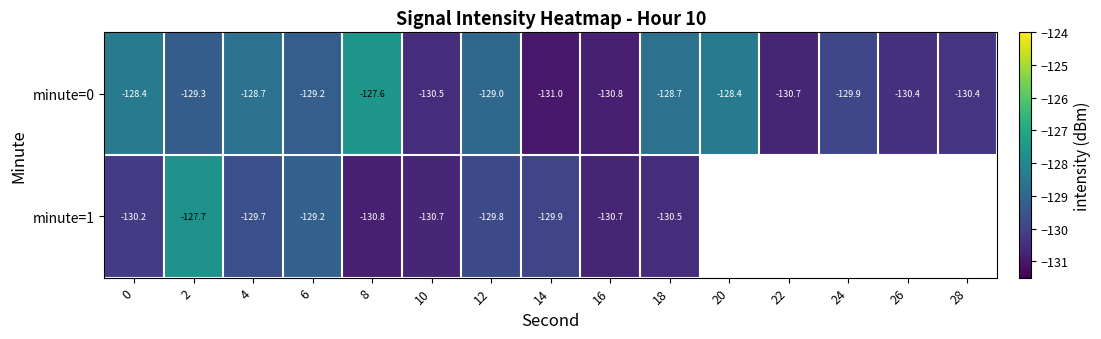

Between 4 and 20, which is larger?

20